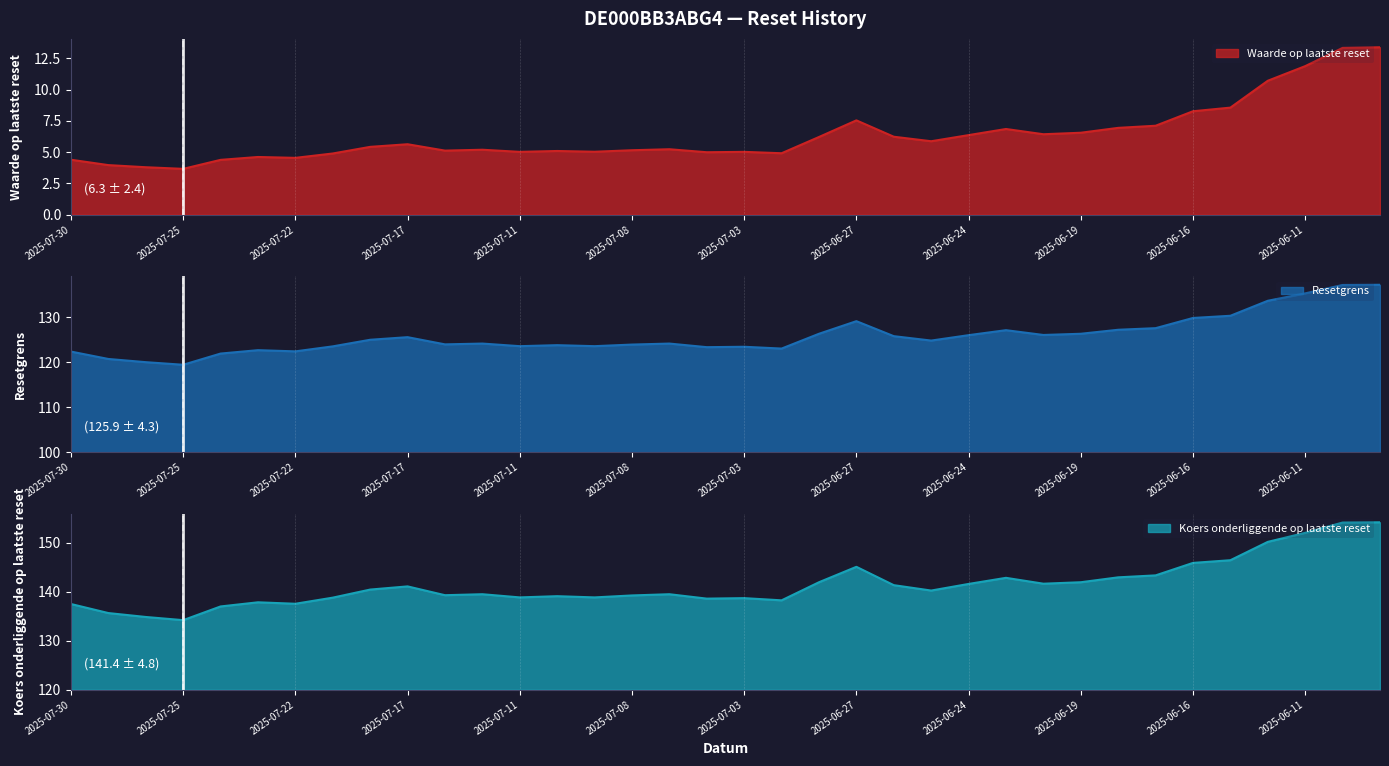

What is the sum of all Resetgrens values?

4530.8